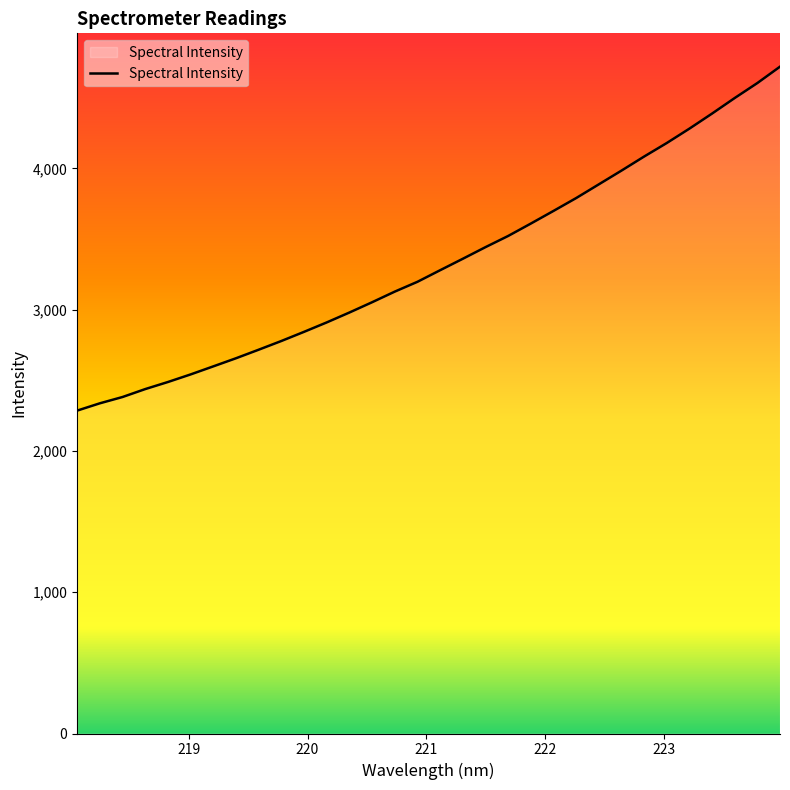

How many categories are shown in the chart?

32